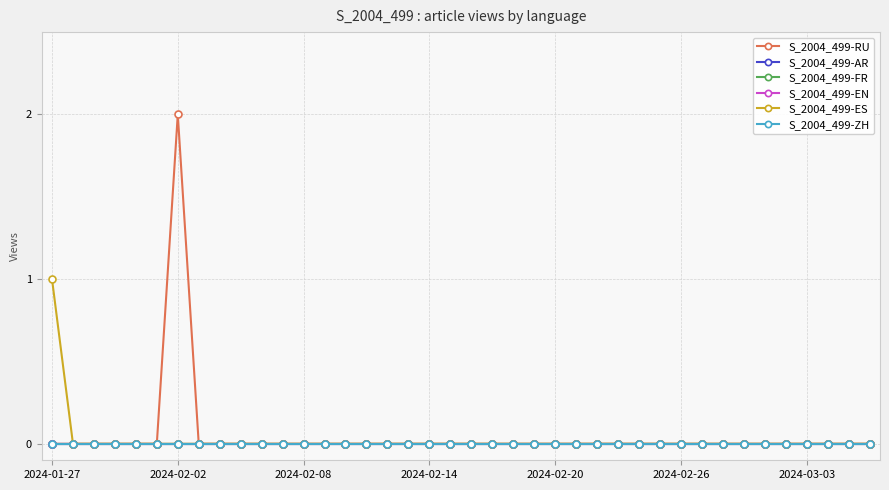

Does the chart have visible grid lines?

Yes